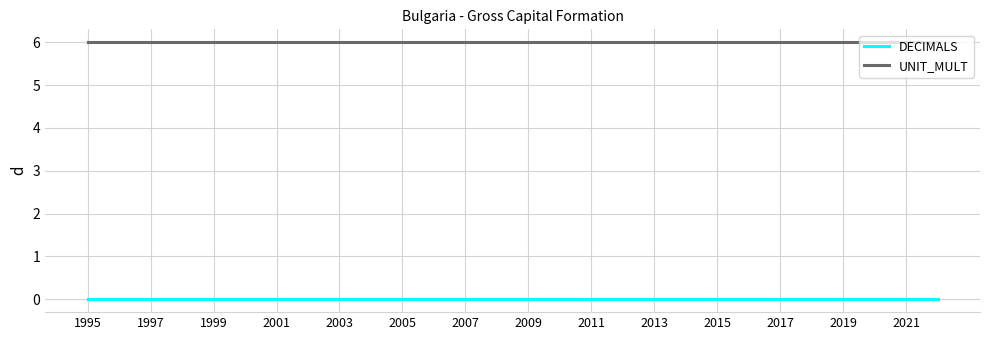

Rank the series by their maximum value, from highest to lowest.

UNIT_MULT, DECIMALS